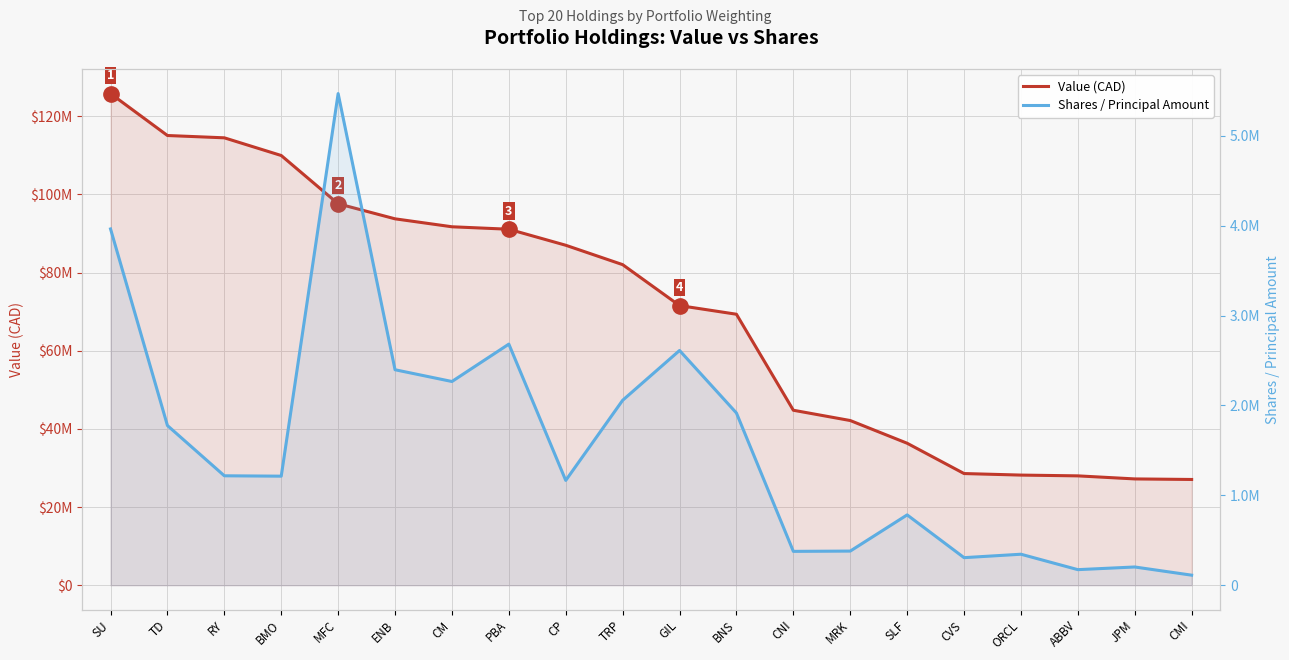

At SU, list the series in order from smallest to largest.

Shares / Principal Amount, Value (CAD)